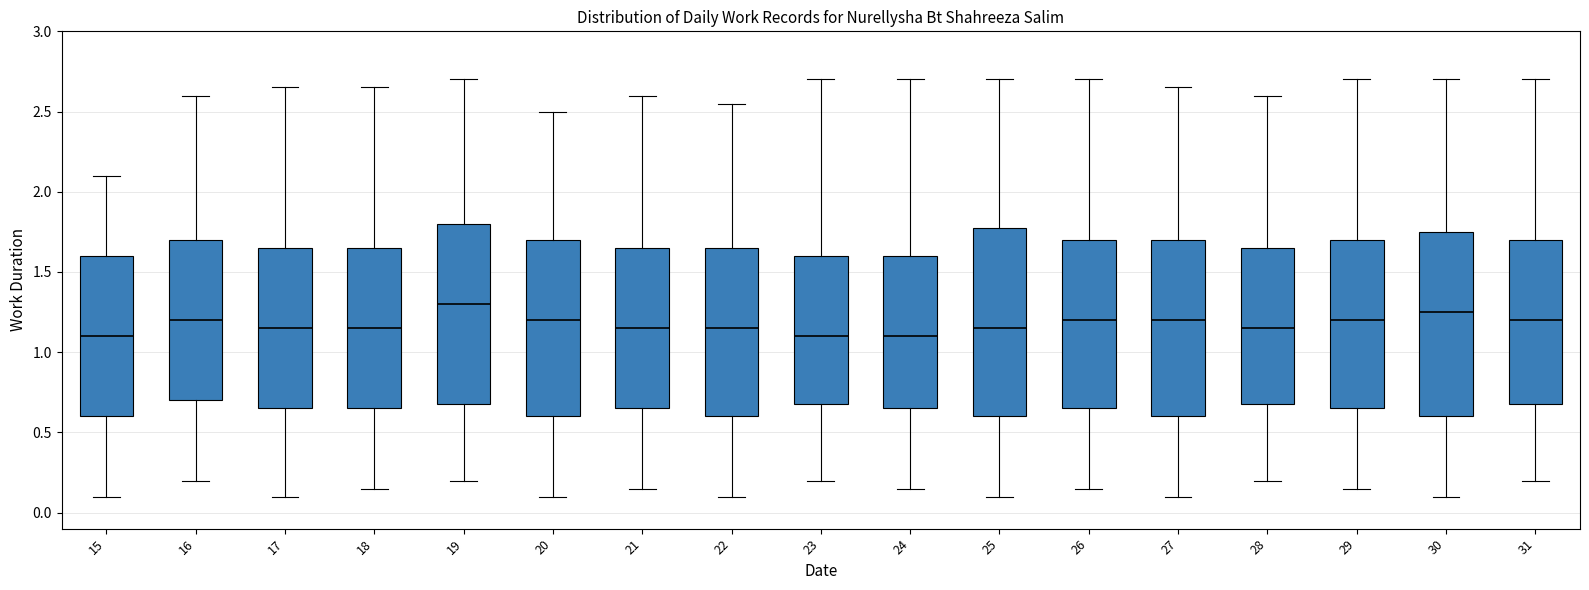

Reading left to right, transcribe this box plot: for each box, give where its median line is, the range the box spans, and where its two whiskers end, as read against the y-axis. The values are not printed on the chart, so give them approximately, as read against the axis.

15: median 1.10, box 0.60 to 1.60, whiskers 0.10 to 2.10
16: median 1.20, box 0.70 to 1.70, whiskers 0.20 to 2.60
17: median 1.15, box 0.65 to 1.65, whiskers 0.10 to 2.65
18: median 1.15, box 0.65 to 1.65, whiskers 0.15 to 2.65
19: median 1.30, box 0.70 to 1.80, whiskers 0.20 to 2.70
20: median 1.20, box 0.60 to 1.70, whiskers 0.10 to 2.50
21: median 1.15, box 0.65 to 1.65, whiskers 0.15 to 2.60
22: median 1.15, box 0.60 to 1.65, whiskers 0.10 to 2.55
23: median 1.10, box 0.70 to 1.60, whiskers 0.20 to 2.70
24: median 1.10, box 0.65 to 1.60, whiskers 0.15 to 2.70
25: median 1.15, box 0.60 to 1.80, whiskers 0.10 to 2.70
26: median 1.20, box 0.65 to 1.70, whiskers 0.15 to 2.70
27: median 1.20, box 0.60 to 1.70, whiskers 0.10 to 2.65
28: median 1.15, box 0.70 to 1.65, whiskers 0.20 to 2.60
29: median 1.20, box 0.65 to 1.70, whiskers 0.15 to 2.70
30: median 1.25, box 0.60 to 1.75, whiskers 0.10 to 2.70
31: median 1.20, box 0.70 to 1.70, whiskers 0.20 to 2.70